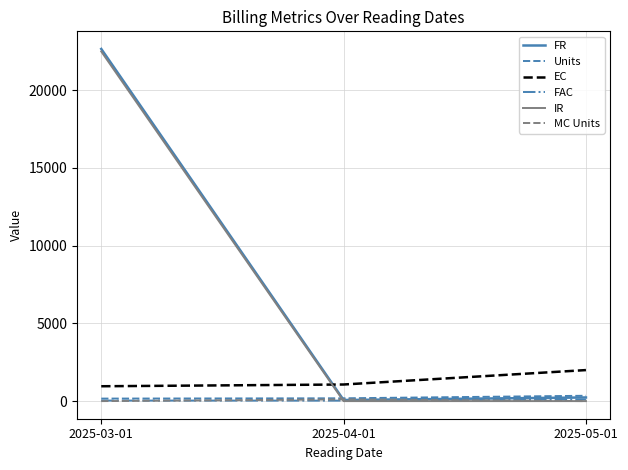

What is the average value of the IR series?

7494.3